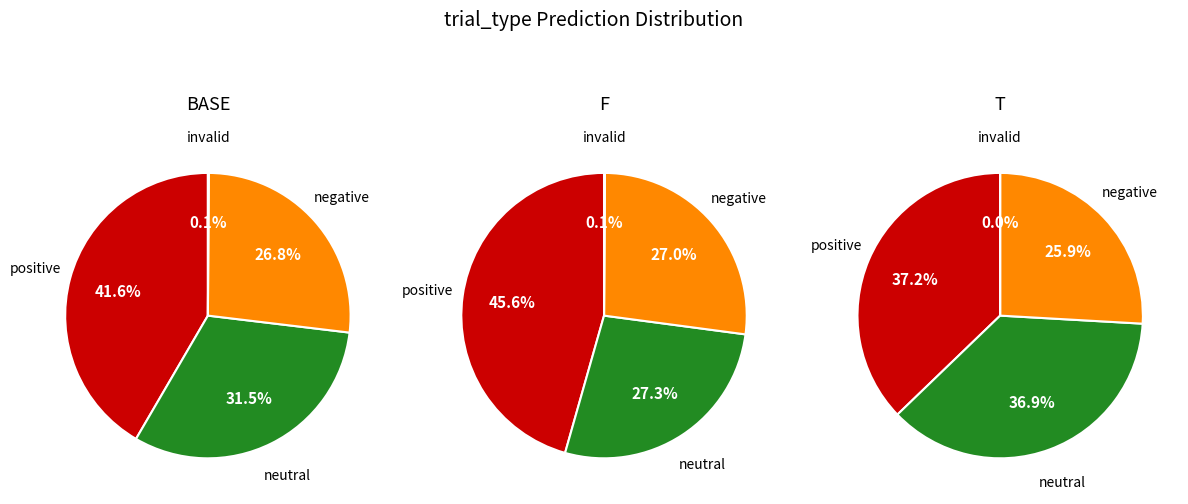

Is it true that survey-text is 52% of the pie?

False